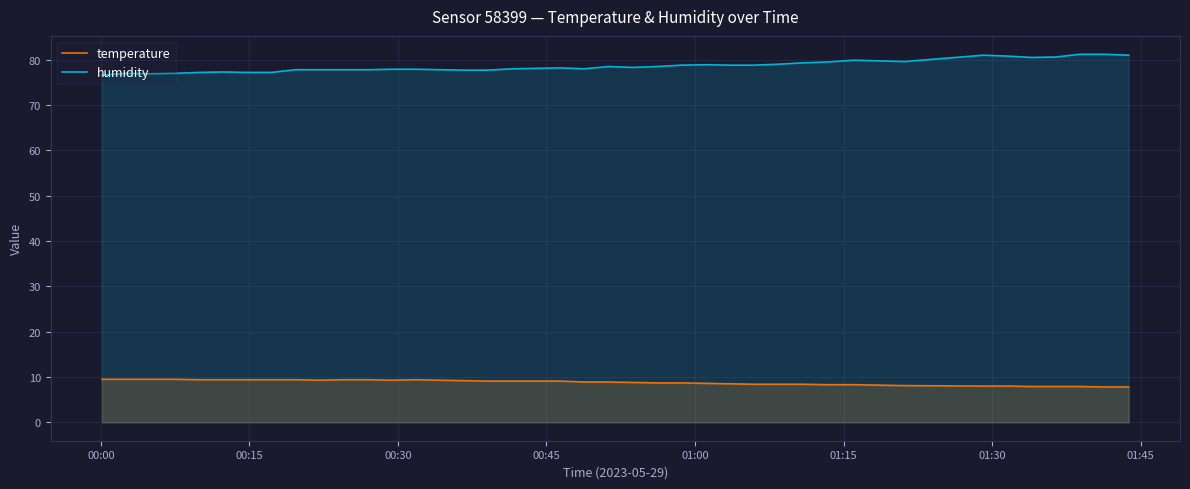

True or false: humidity and temperature intersect in this chart.

False